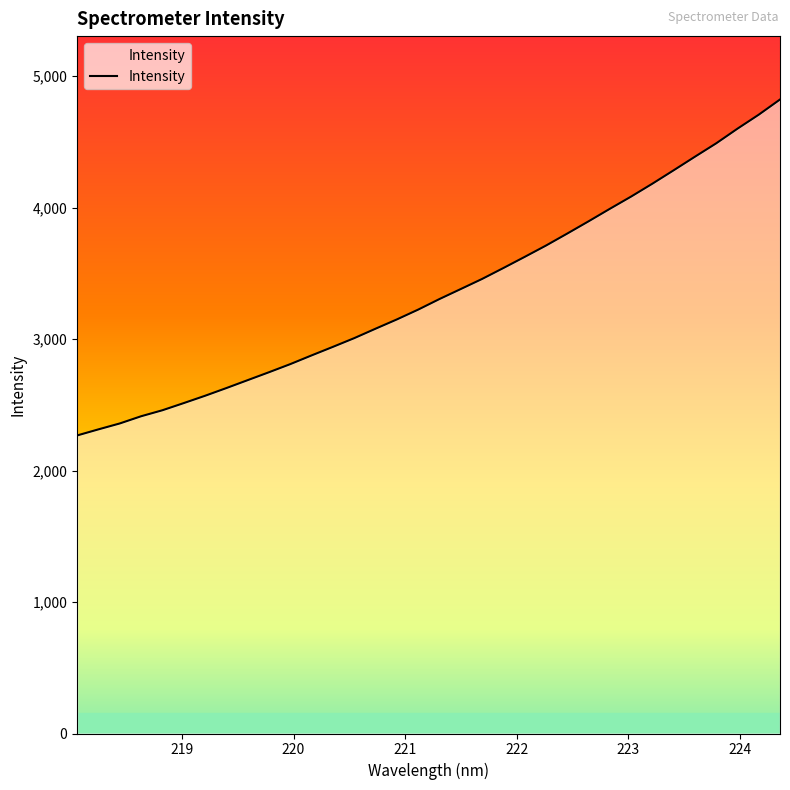

What is the greatest value displayed?

4822.6